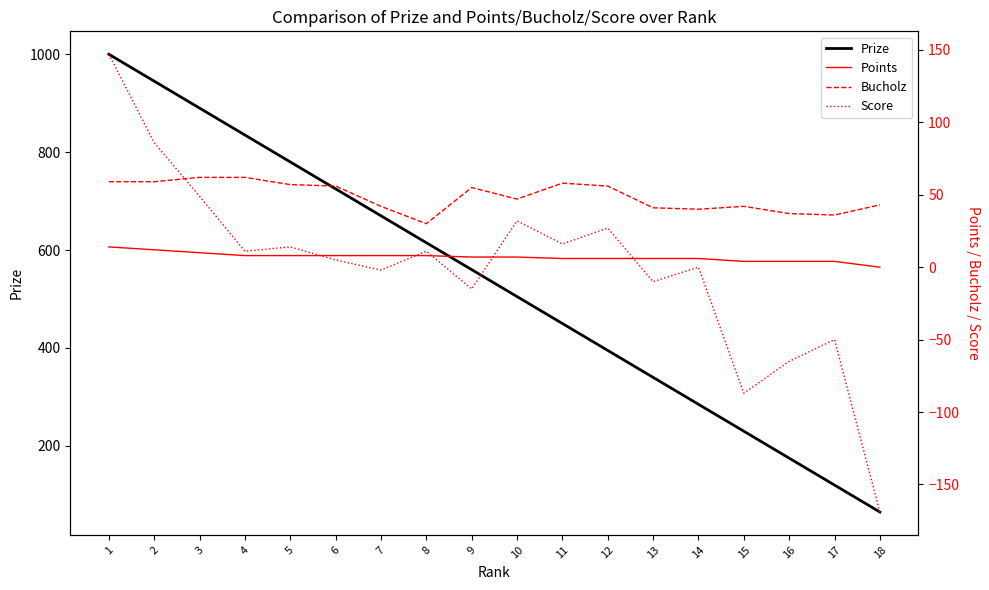

Which series changed the most between 4 and 5?

Prize